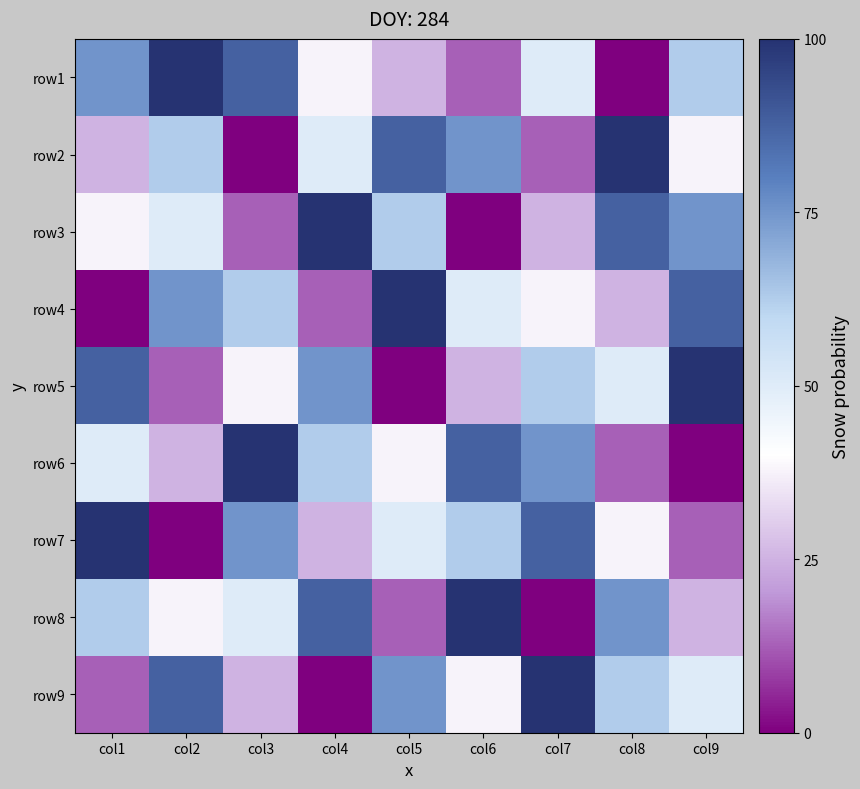

Reading right to left, list all the values displayed in this chart.

row1: col9=6	col8=1	col7=5	col6=2	col5=3	col4=4	col3=8	col2=9	col1=7
row2: col9=4	col8=9	col7=2	col6=7	col5=8	col4=5	col3=1	col2=6	col1=3
row3: col9=7	col8=8	col7=3	col6=1	col5=6	col4=9	col3=2	col2=5	col1=4
row4: col9=8	col8=3	col7=4	col6=5	col5=9	col4=2	col3=6	col2=7	col1=1
row5: col9=9	col8=5	col7=6	col6=3	col5=1	col4=7	col3=4	col2=2	col1=8
row6: col9=1	col8=2	col7=7	col6=8	col5=4	col4=6	col3=9	col2=3	col1=5
row7: col9=2	col8=4	col7=8	col6=6	col5=5	col4=3	col3=7	col2=1	col1=9
row8: col9=3	col8=7	col7=1	col6=9	col5=2	col4=8	col3=5	col2=4	col1=6
row9: col9=5	col8=6	col7=9	col6=4	col5=7	col4=1	col3=3	col2=8	col1=2